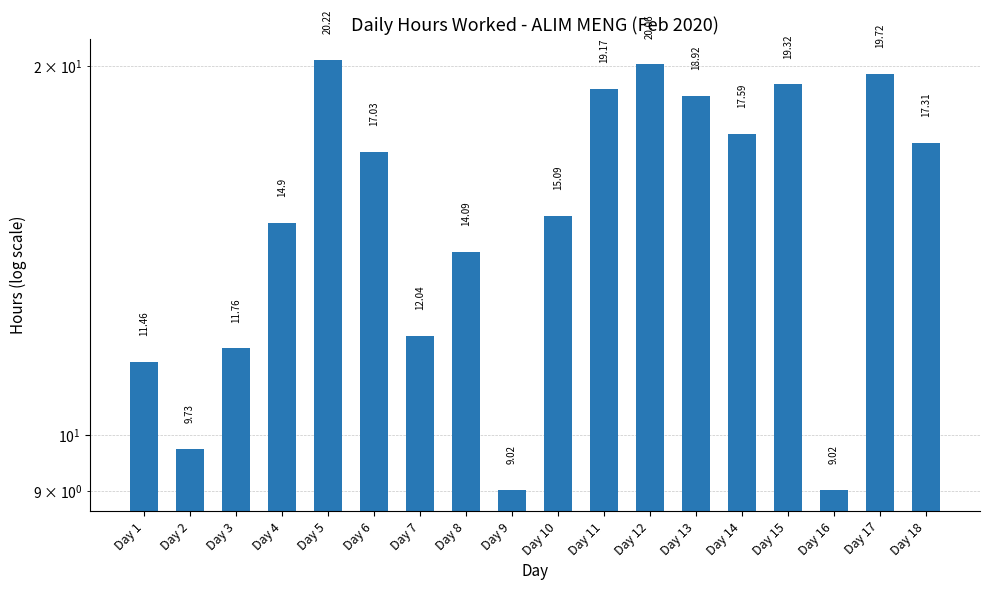

The value at Day 17 is 19.7. True or false?

True